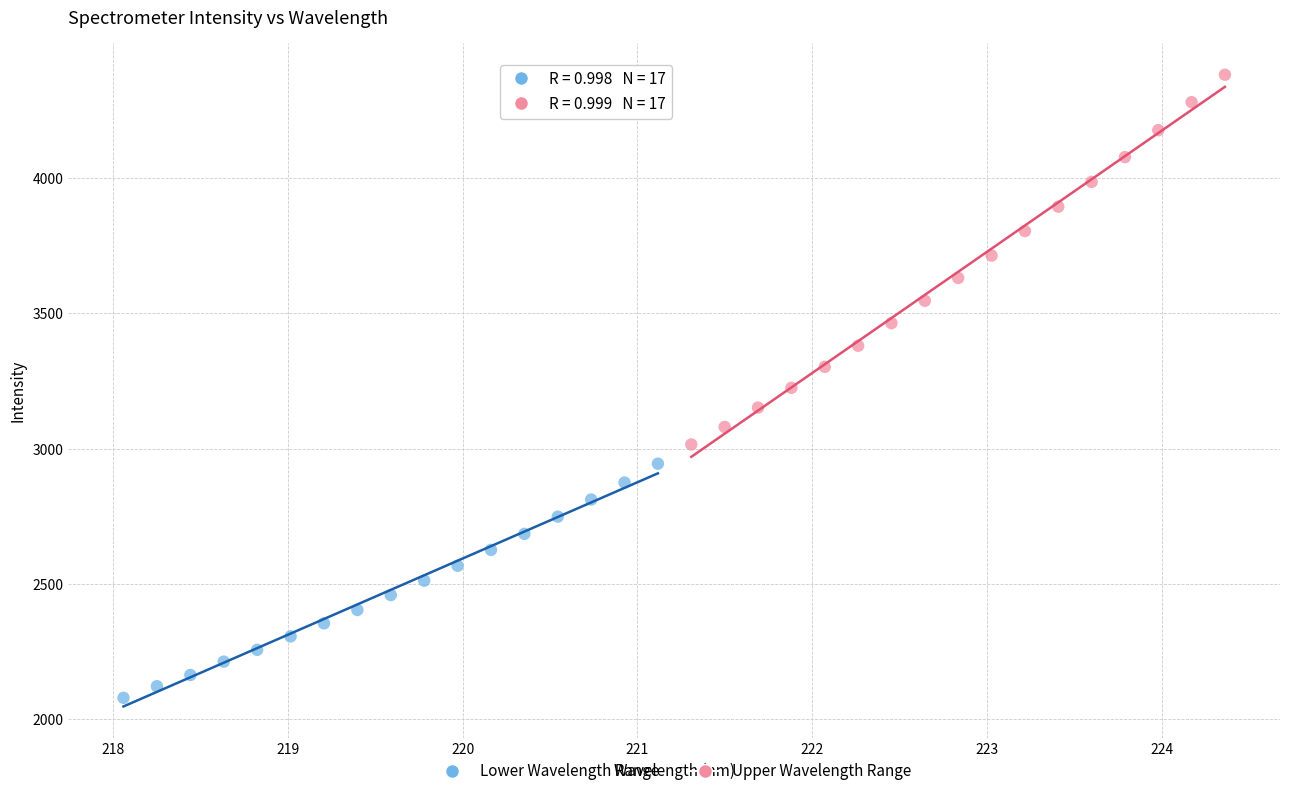

Which series has the largest Y range (max minus min)?

Upper Wavelength Range